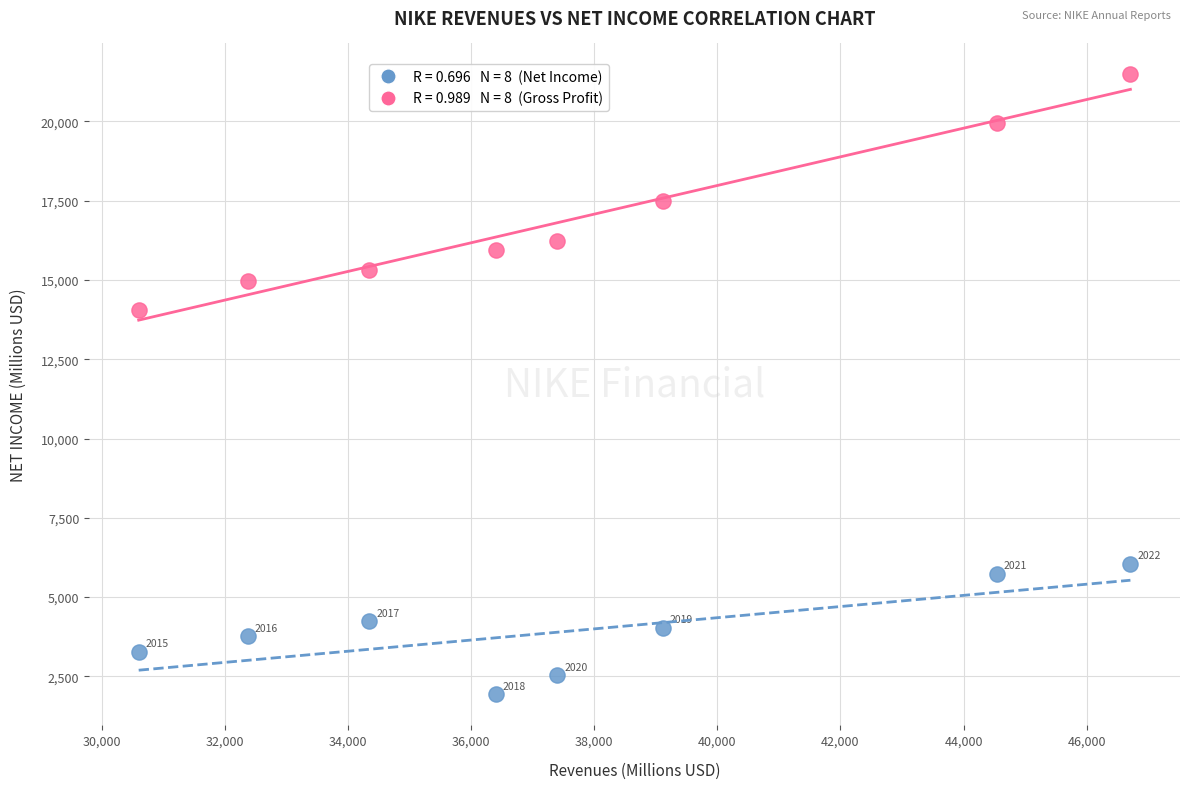

Across all data points, what is the range of X values (max minus min)?

16109